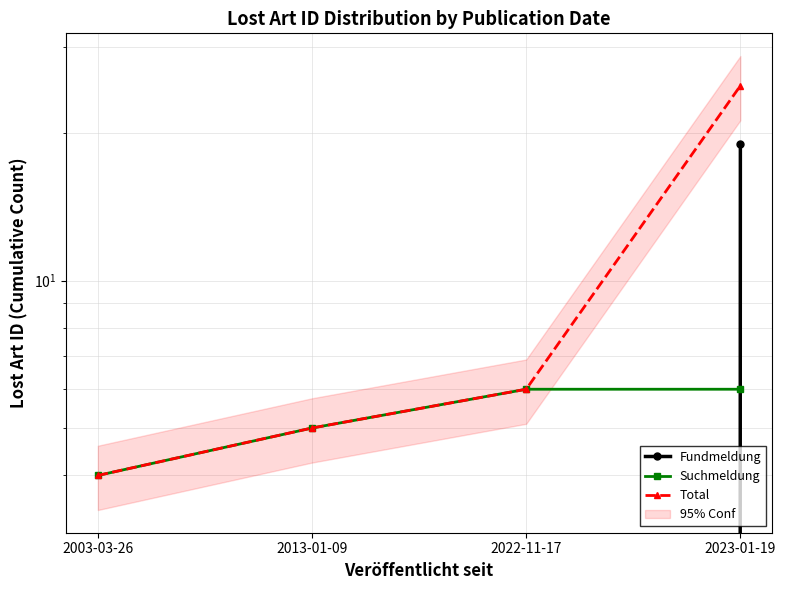

True or false: Fundmeldung and Total intersect in this chart.

False